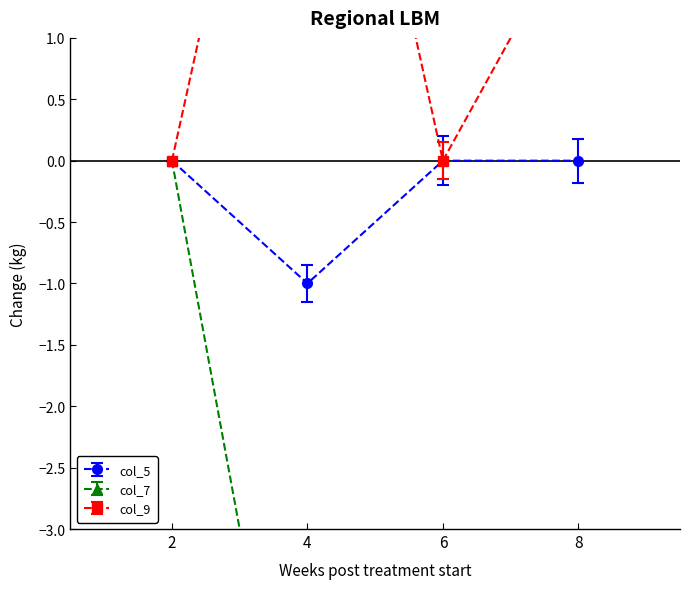

The col_5 series shows 0 at 2. True or false?

False